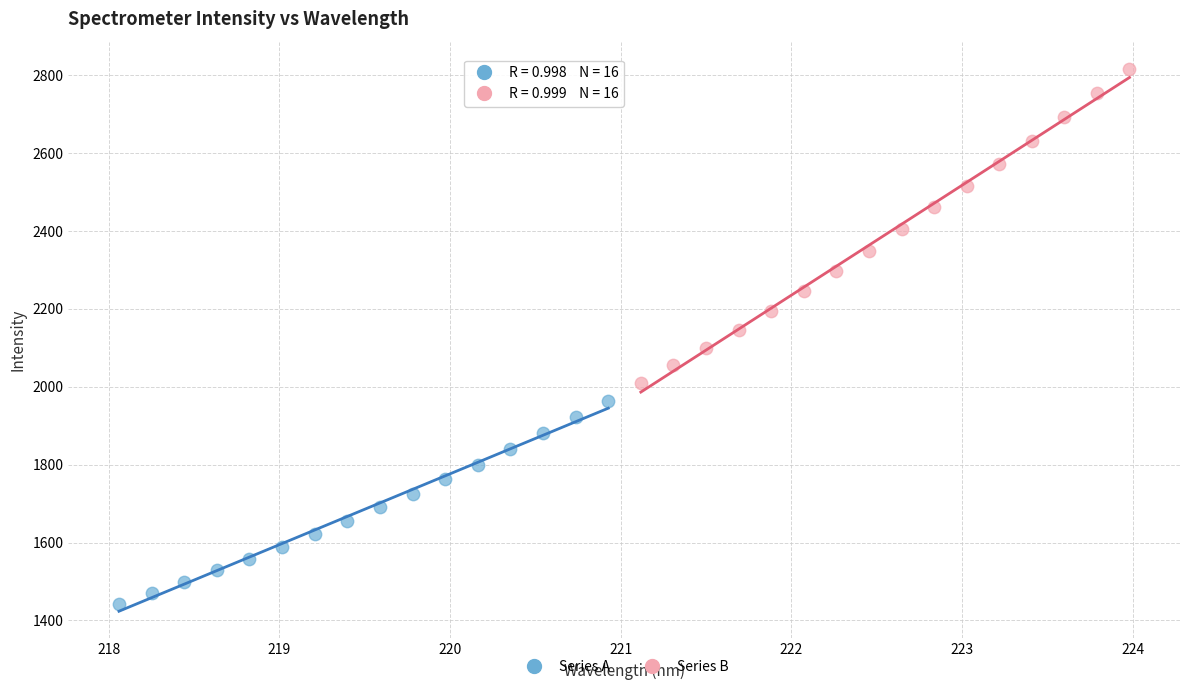

Which series contains the highest Y value?

Series B